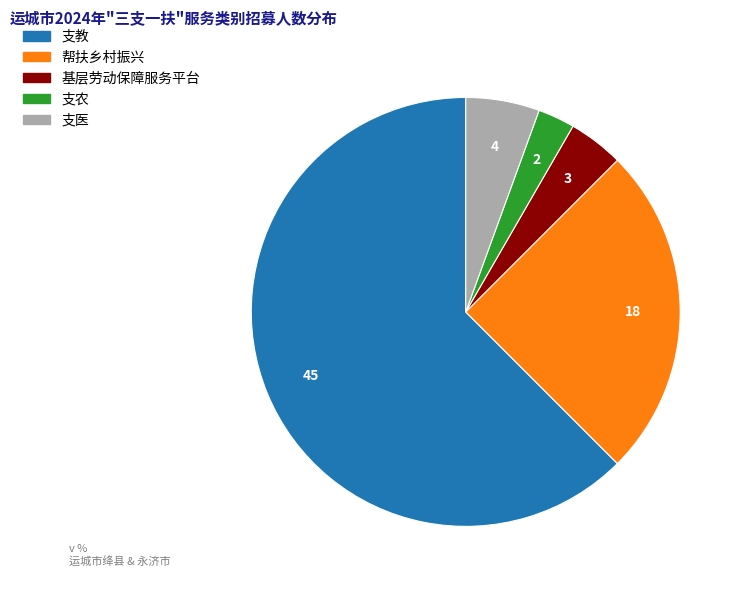

What is the largest slice in the pie chart?

支教